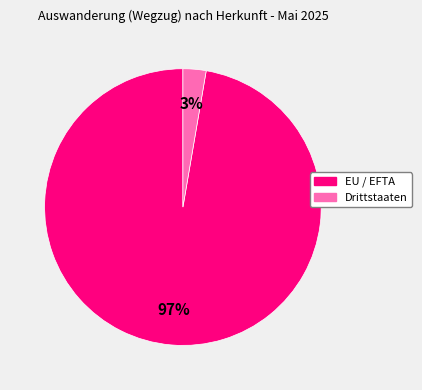

To the nearest percent, what is the average slice percentage?

50%